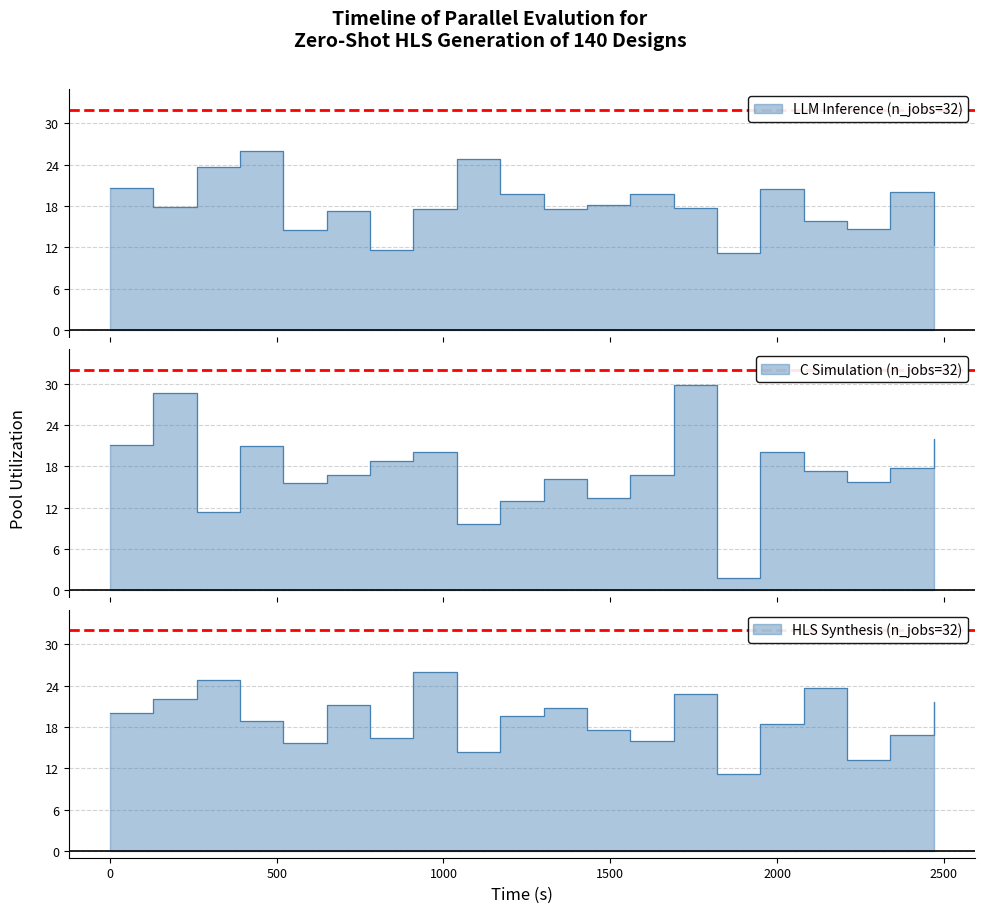

Does the chart display data point markers on the line(s)?

No